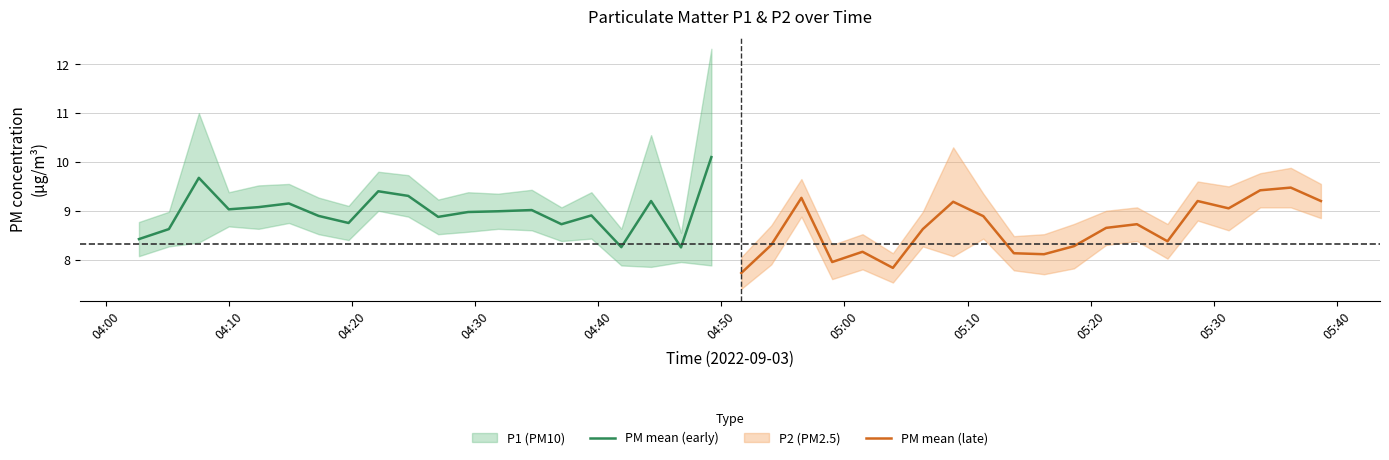

What is the maximum value for PM mean (early)?

10.1